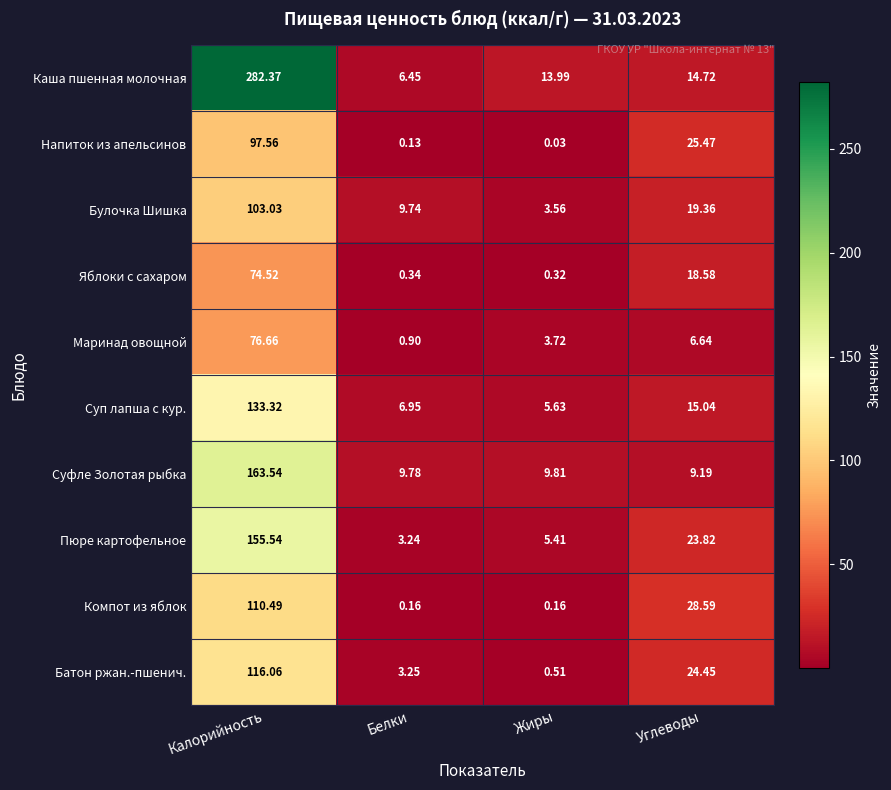

Which category has the highest value across all series?

Калорийность